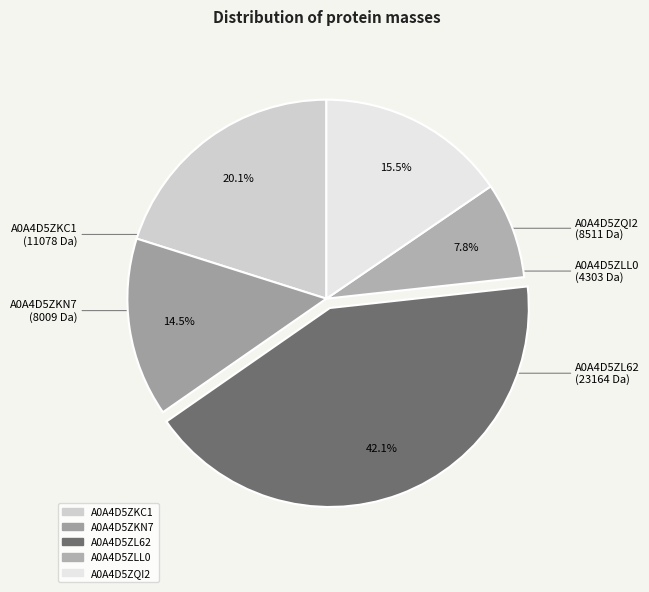

Rank the categories by value from highest to lowest.

A0A4D5ZL62, A0A4D5ZKC1, A0A4D5ZQI2, A0A4D5ZKN7, A0A4D5ZLL0